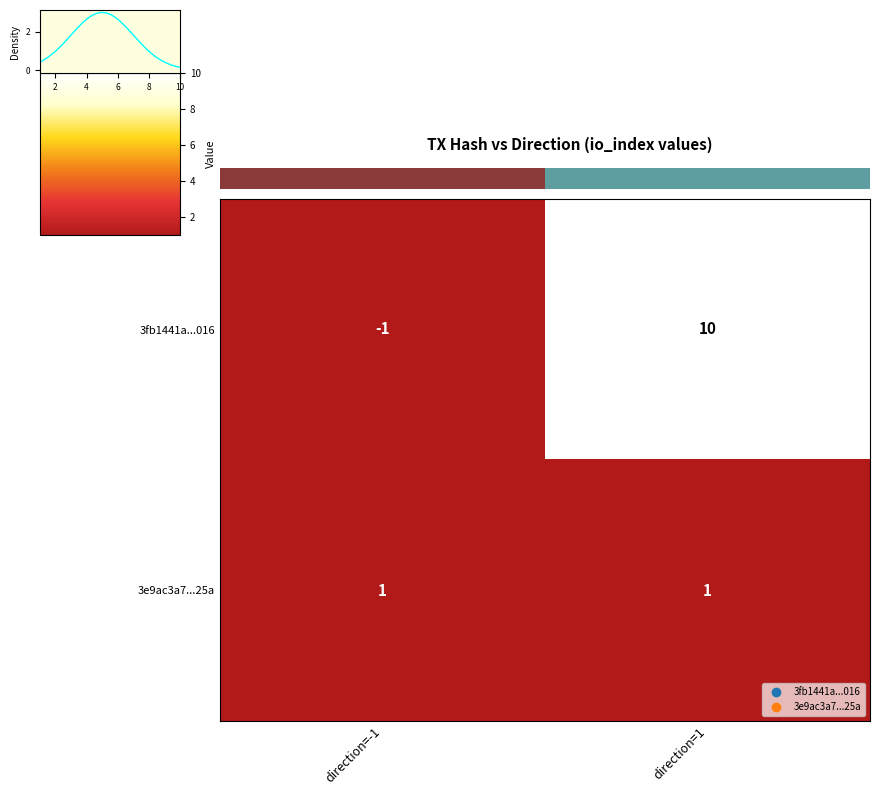

The value of 3fb1441a...016 at direction=1 is 2. True or false?

False